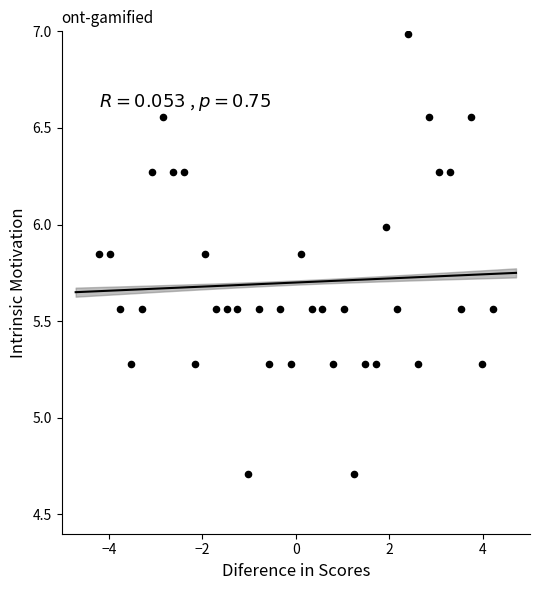

What is the range of X values (max minus min)?

8.4